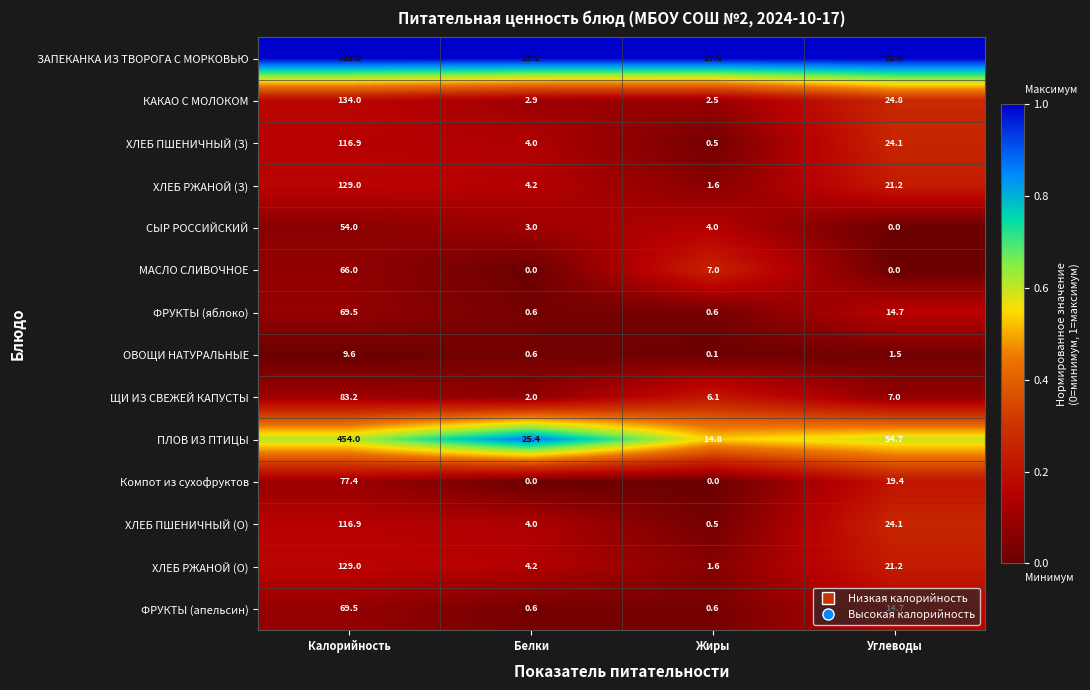

What is the sum of the ОВОЩИ НАТУРАЛЬНЫЕ values at Калорийность and Белки?

10.2